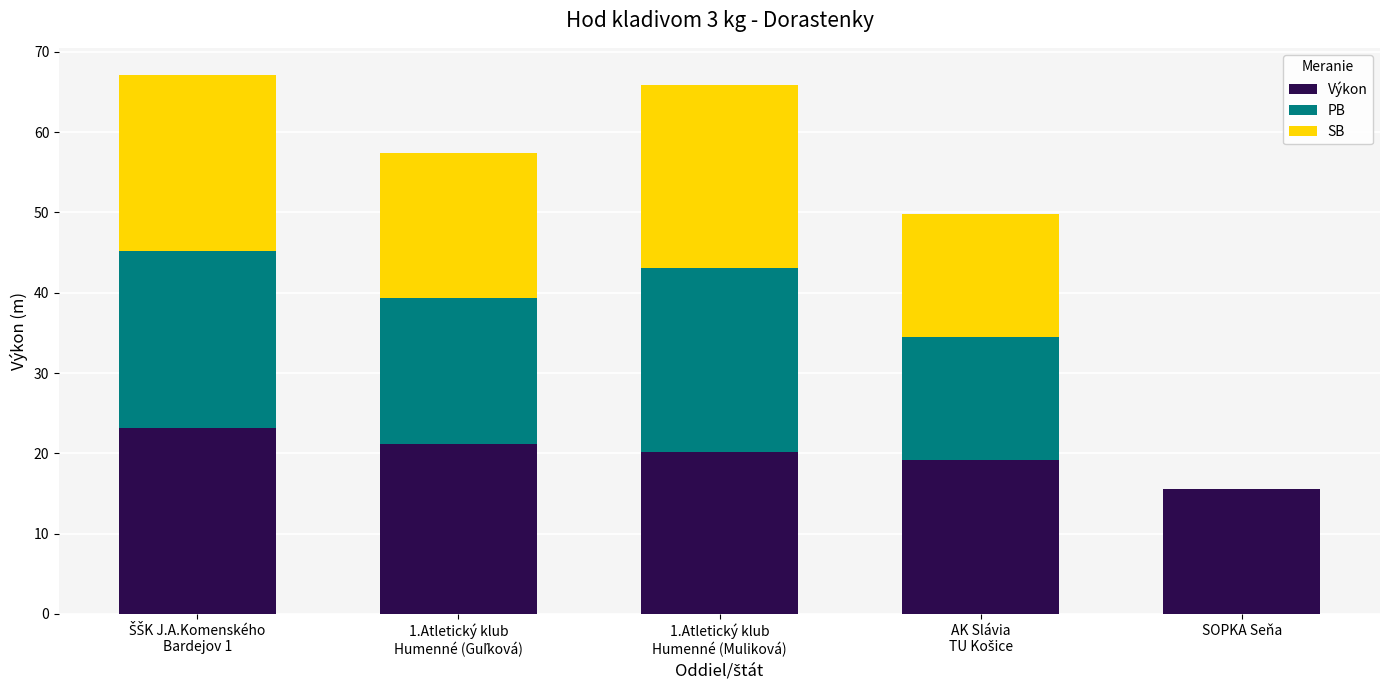

What is the maximum value for Výkon?

23.2